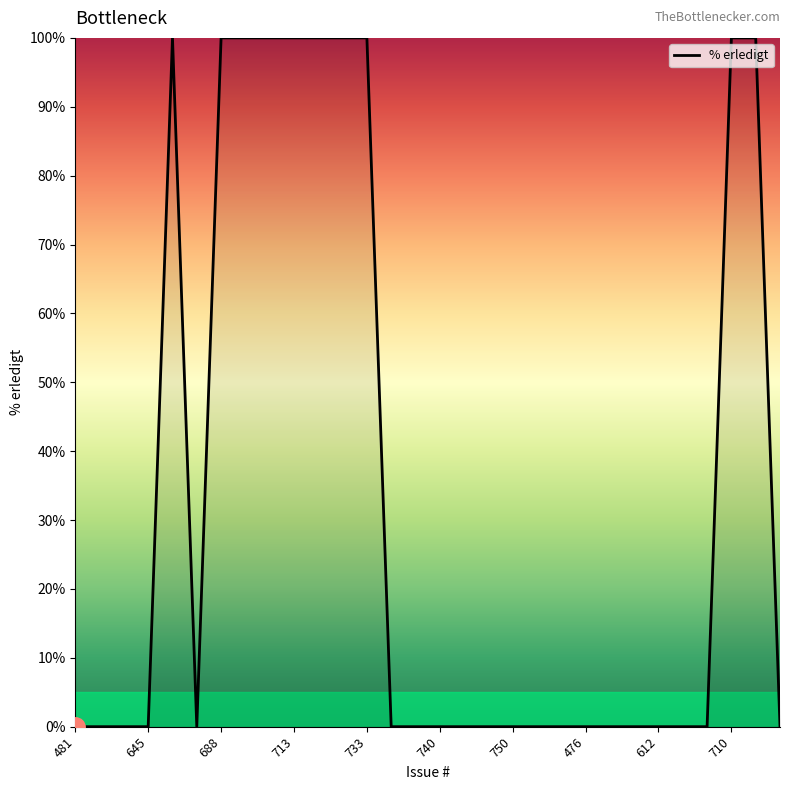

What is the greatest value displayed?

100